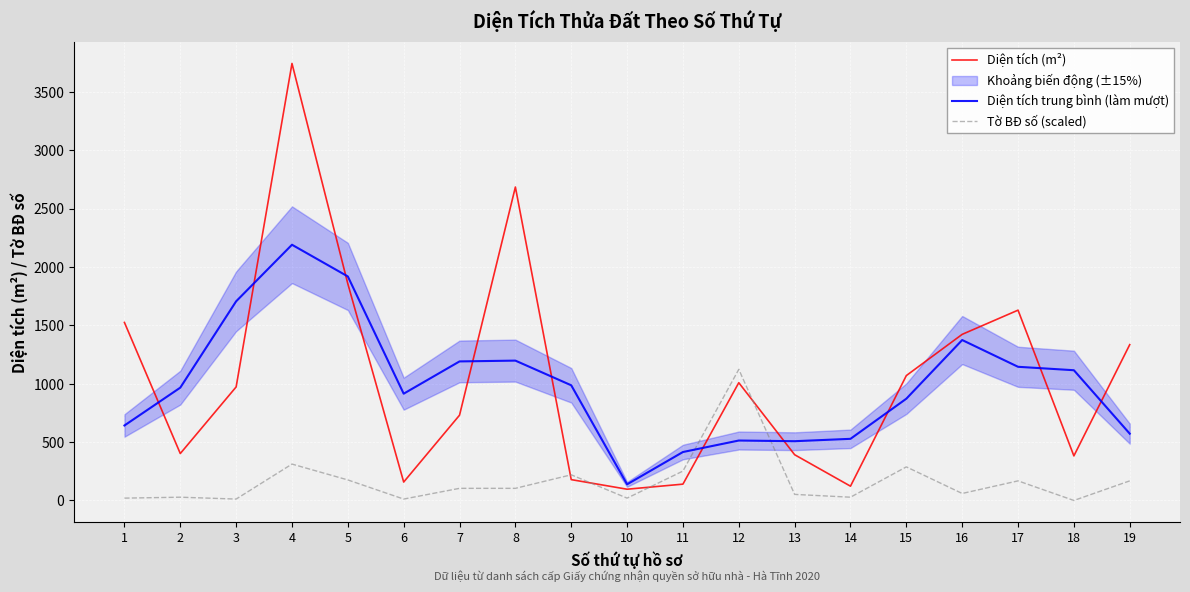

What is the difference between the maximum and minimum values in the Tờ BĐ số (scaled) series?

1123.4